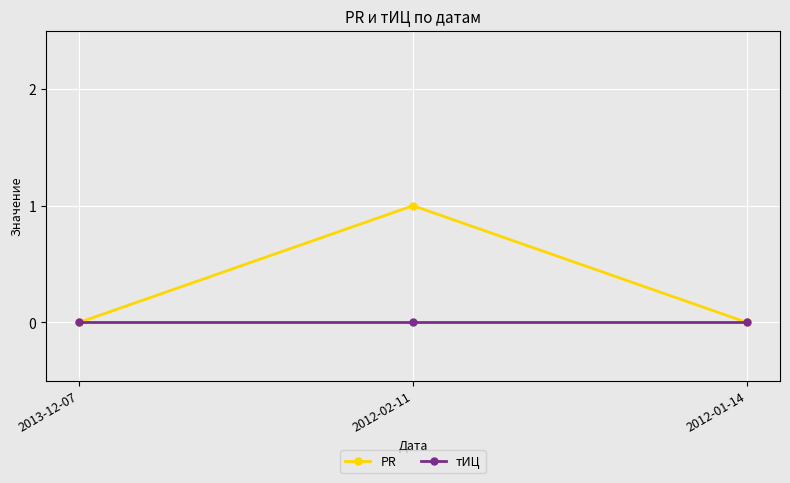

What is the label of the 2nd point from the right?

2012-02-11